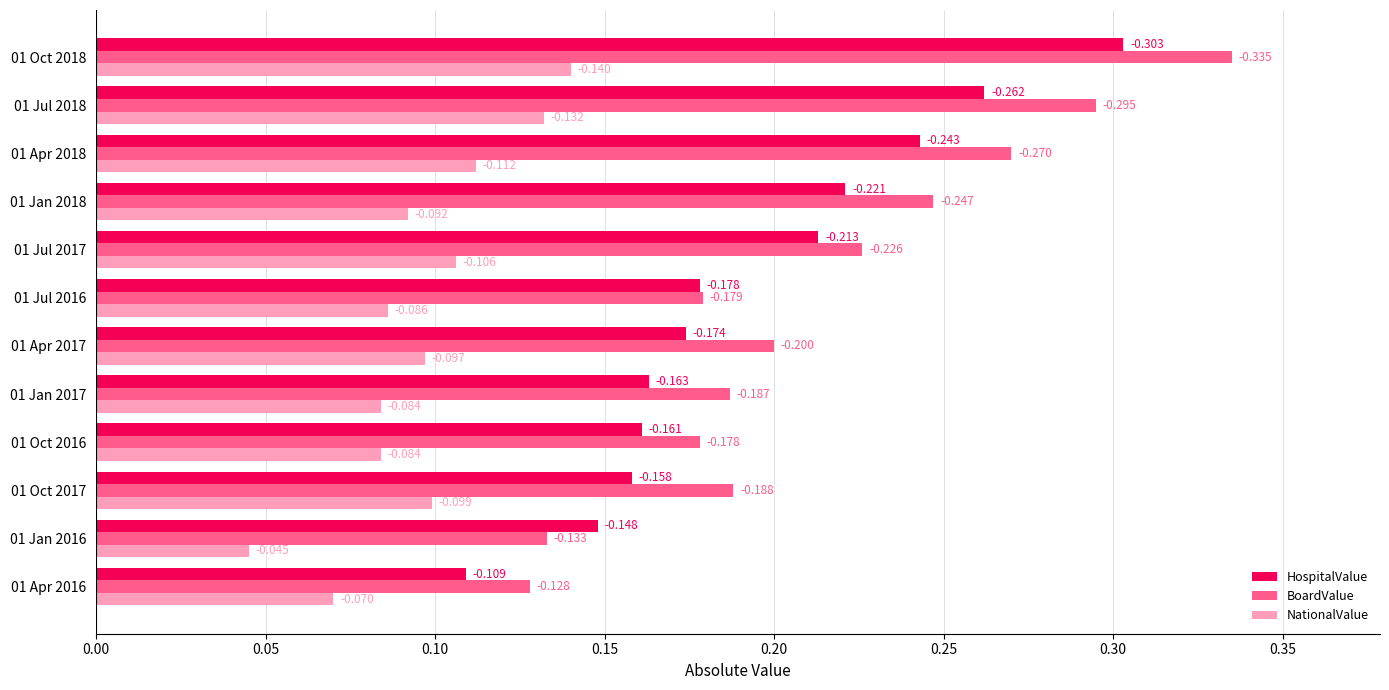

Reading left to right, what are all the values shown in this chart?

HospitalValue: 0.1	0.1	0.2	0.2	0.2	0.2	0.2	0.2	0.2	0.2	0.3	0.3
BoardValue: 0.1	0.1	0.2	0.2	0.2	0.2	0.2	0.2	0.2	0.3	0.3	0.3
NationalValue: 0.1	0.0	0.1	0.1	0.1	0.1	0.1	0.1	0.1	0.1	0.1	0.1